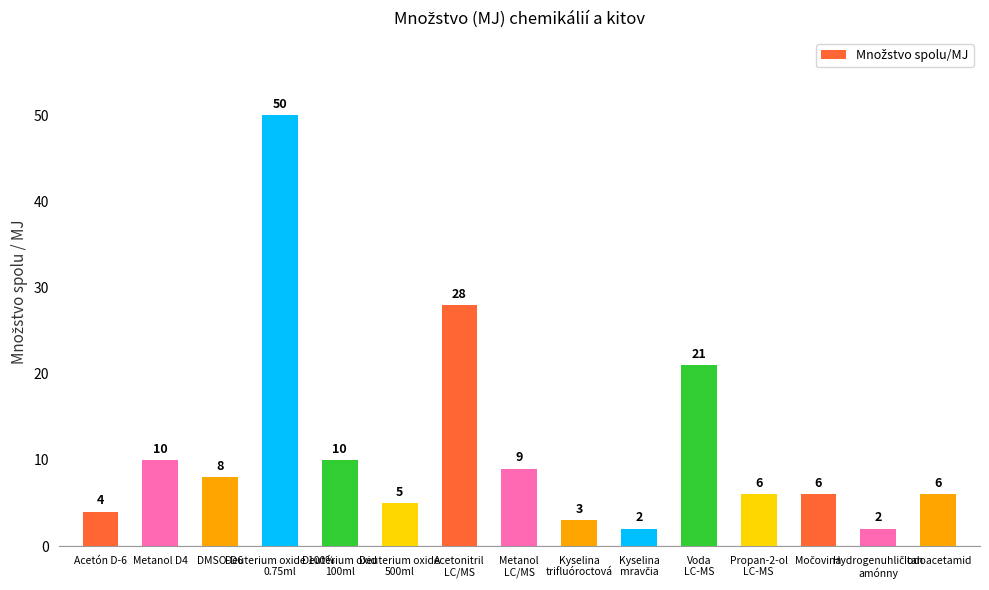

What is the average value?

11